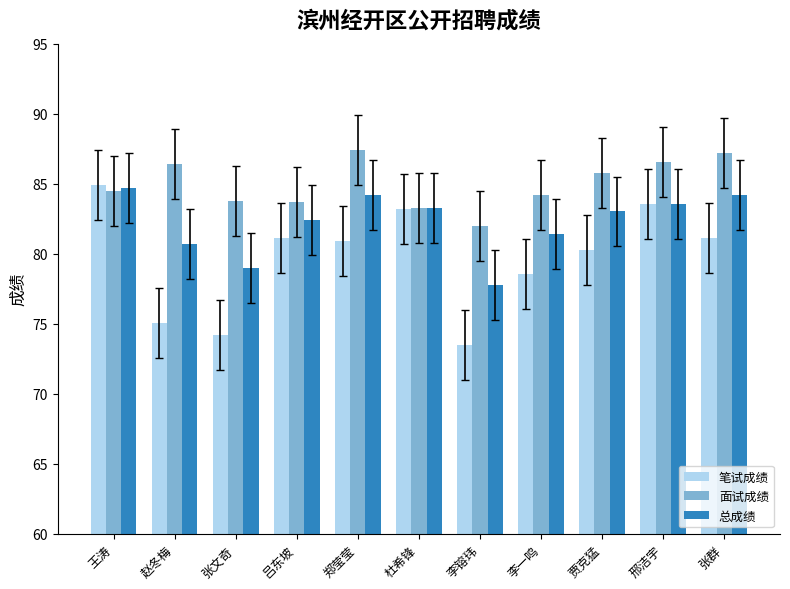

The 总成绩 series shows 120.4 at 张文奇. True or false?

False